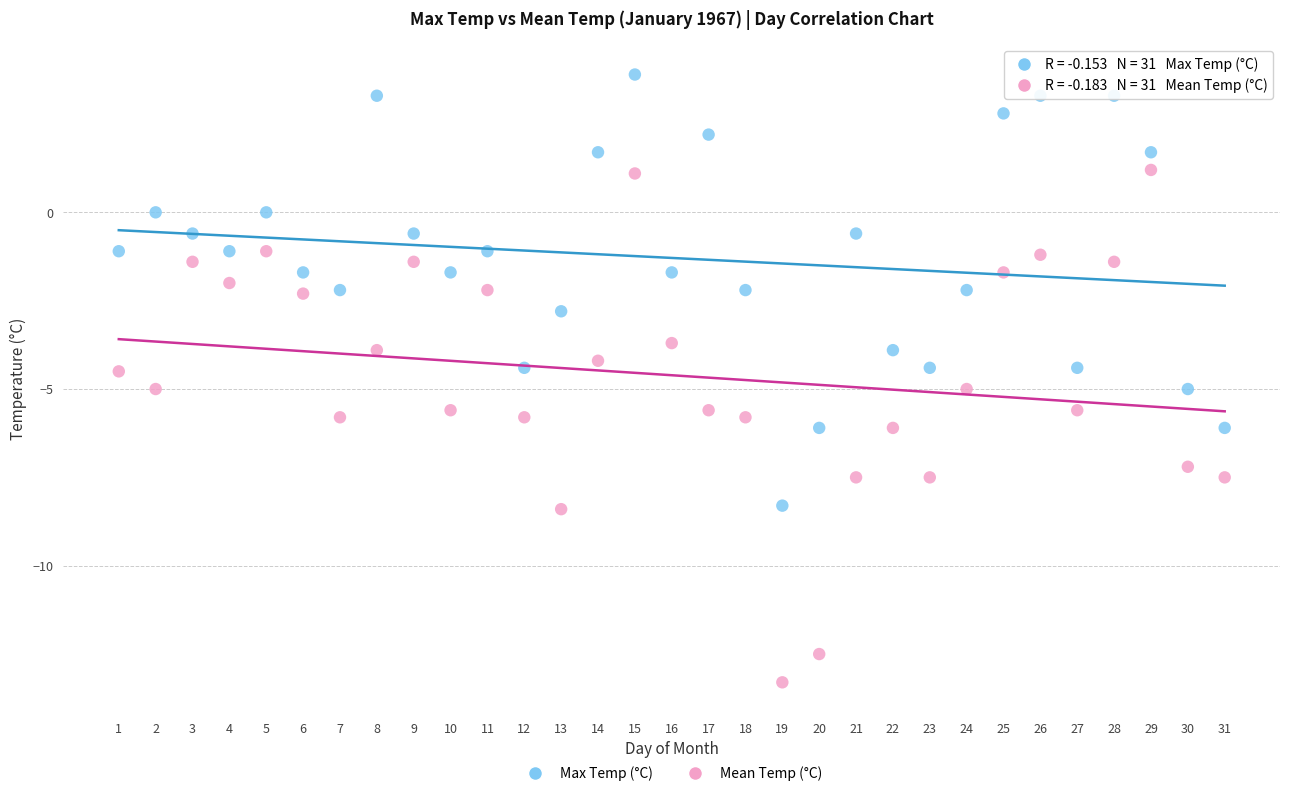

What are all the series names shown in the legend?

Max Temp (°C), Mean Temp (°C)